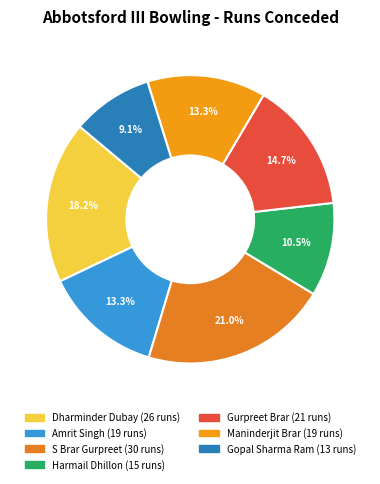

Which has a higher value, S Brar Gurpreet or Maninderjit Brar?

S Brar Gurpreet